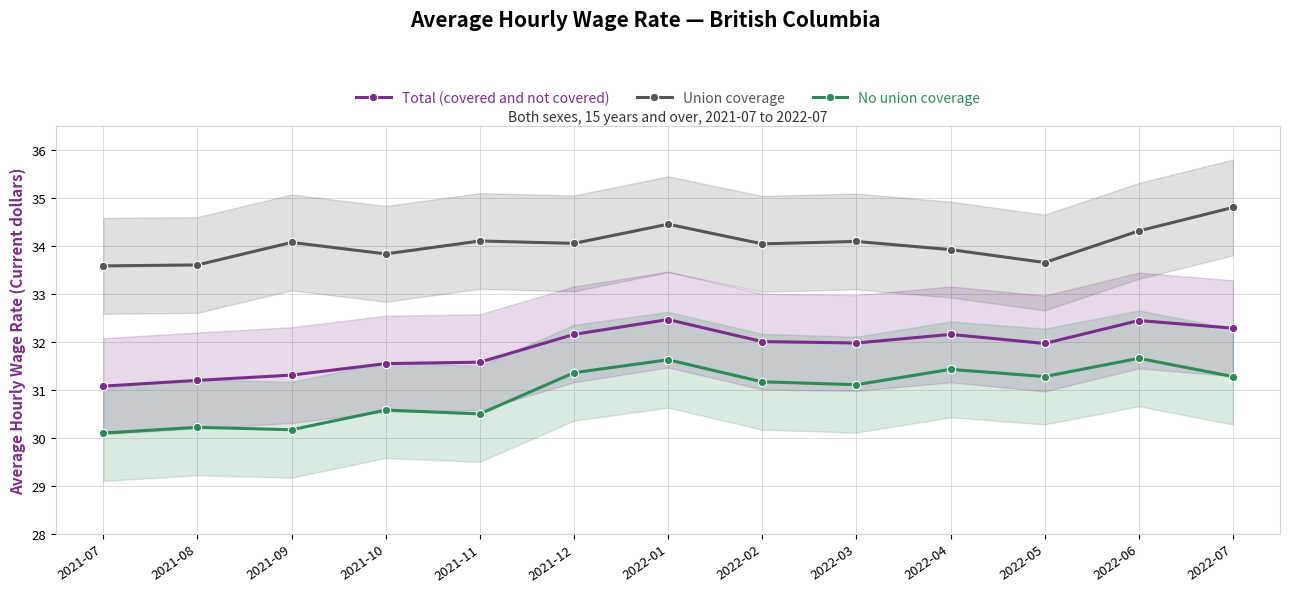

What is the label of the 1st point from the right?

2022-07